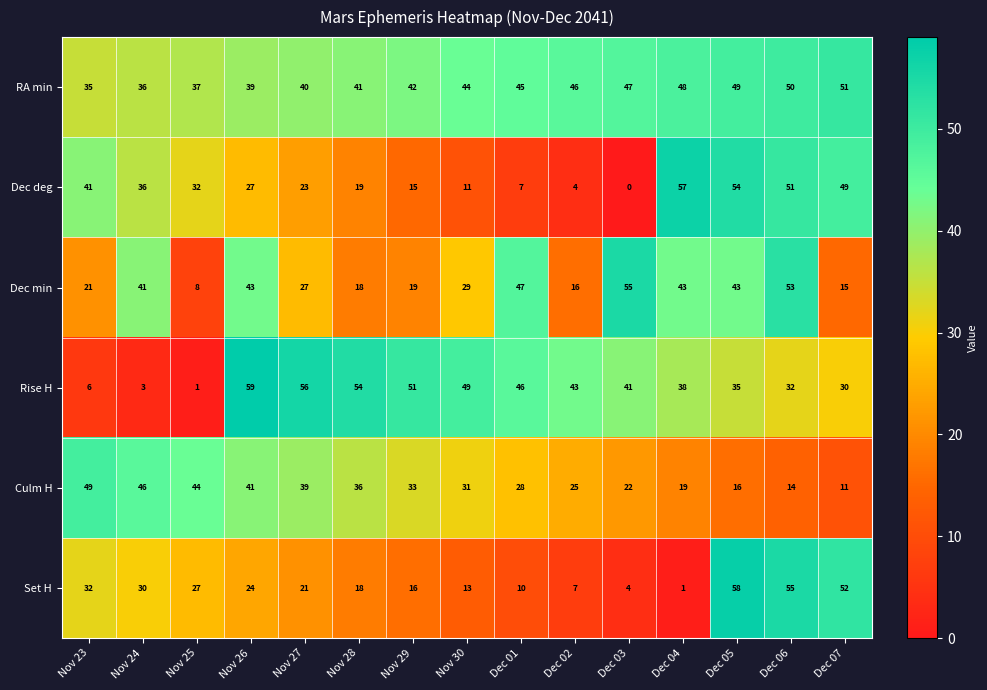

How many data points does each series have?

15